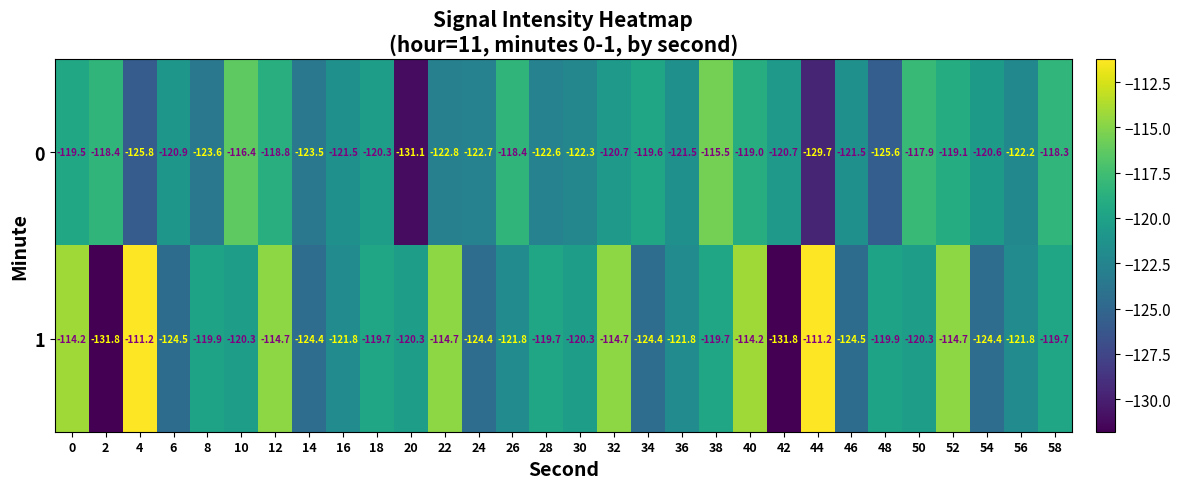

Count the number of data series in this chart.

2